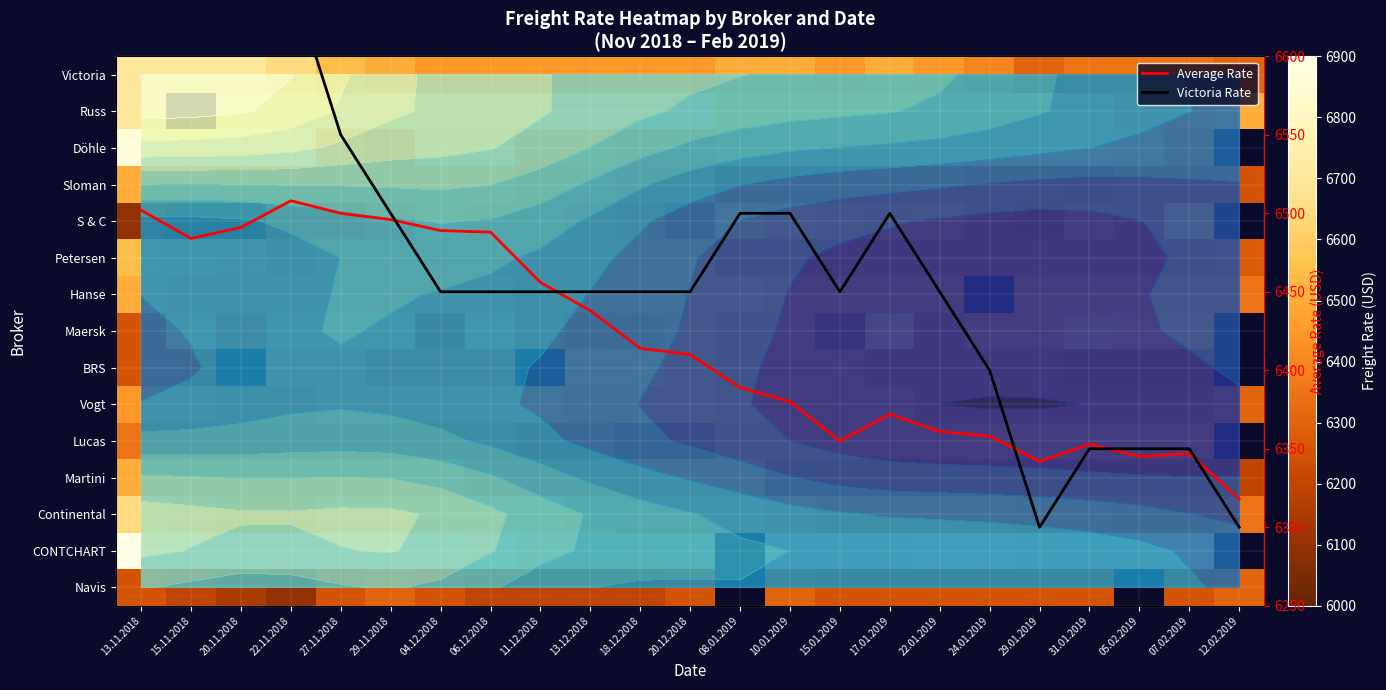

What is the maximum value for Döhle?

6874.0